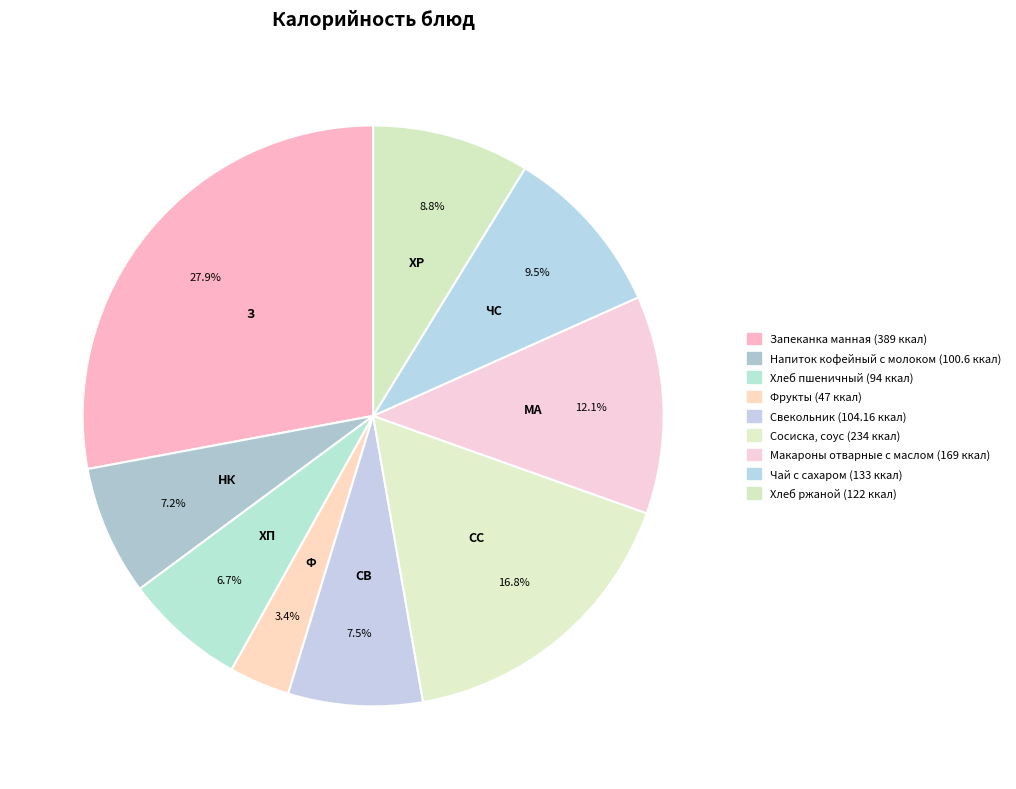

How many slices are in this pie chart?

9